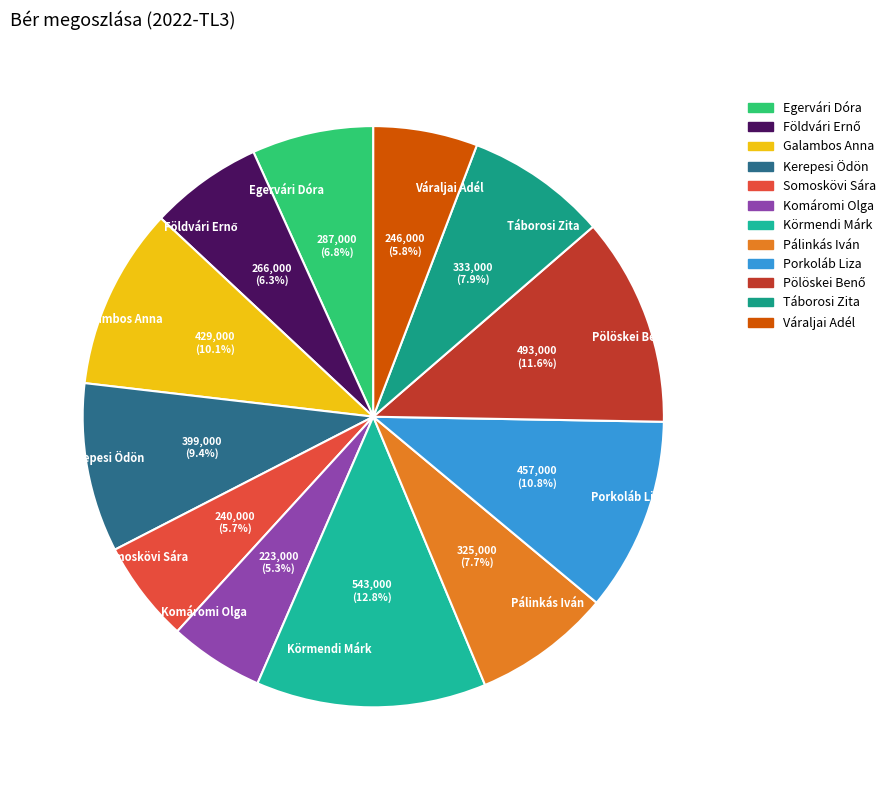

To the nearest percent, what percentage of the pie is Komáromi Olga?

5%